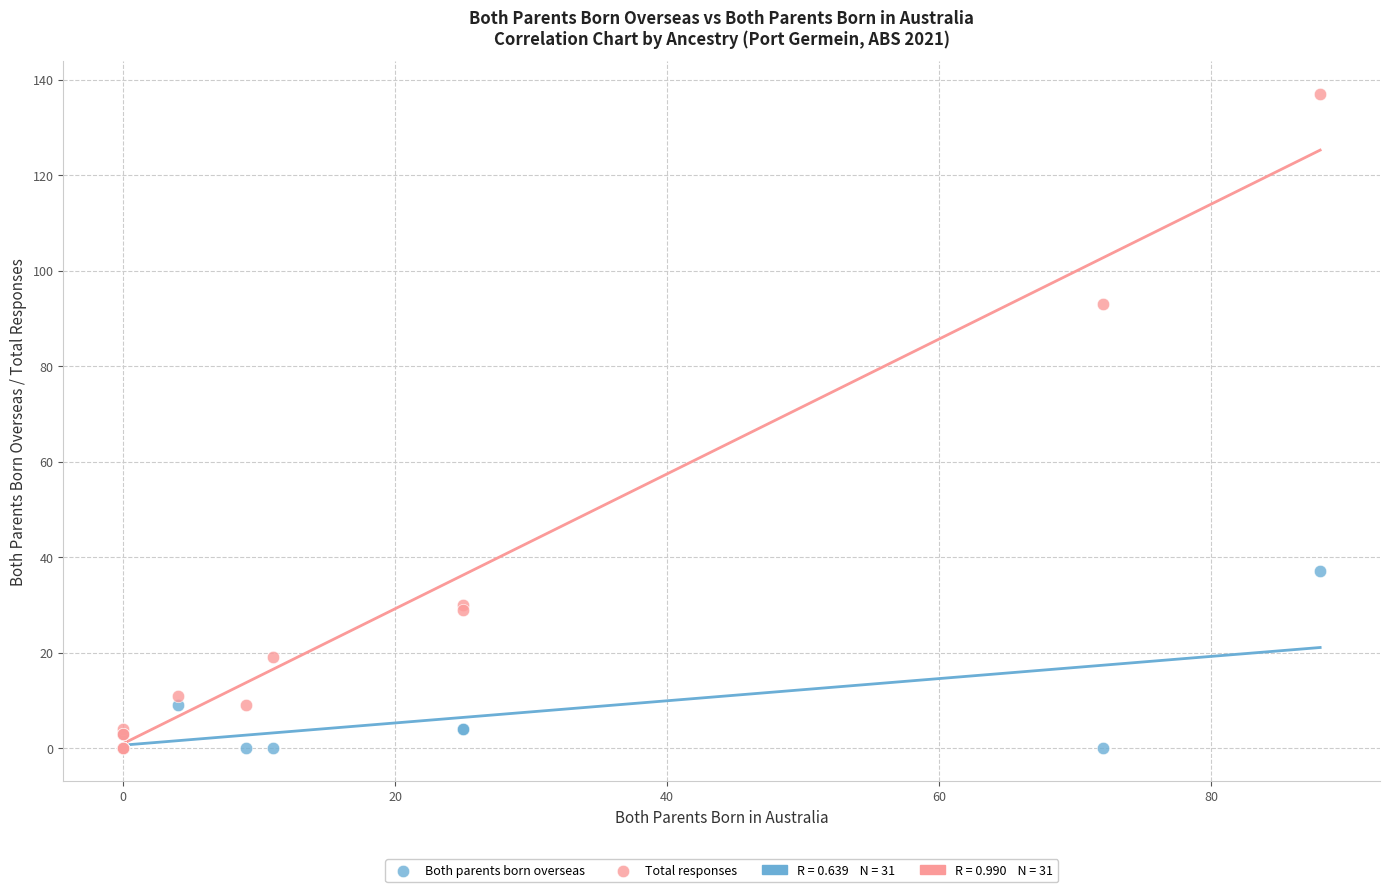

Which series has the largest Y range (max minus min)?

Total responses